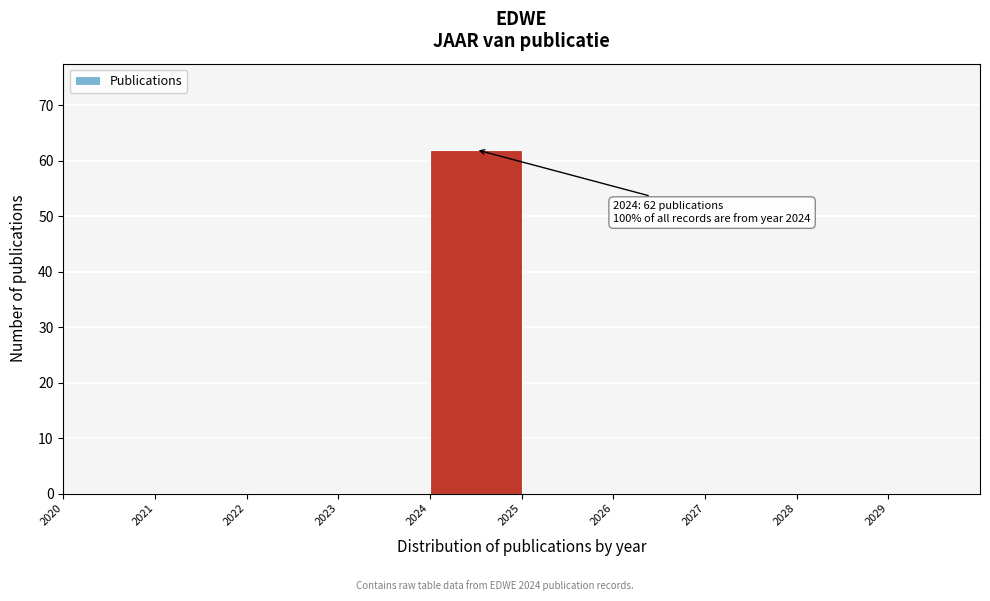

Which range on the x-axis has the tallest bar?

2024 to 2025